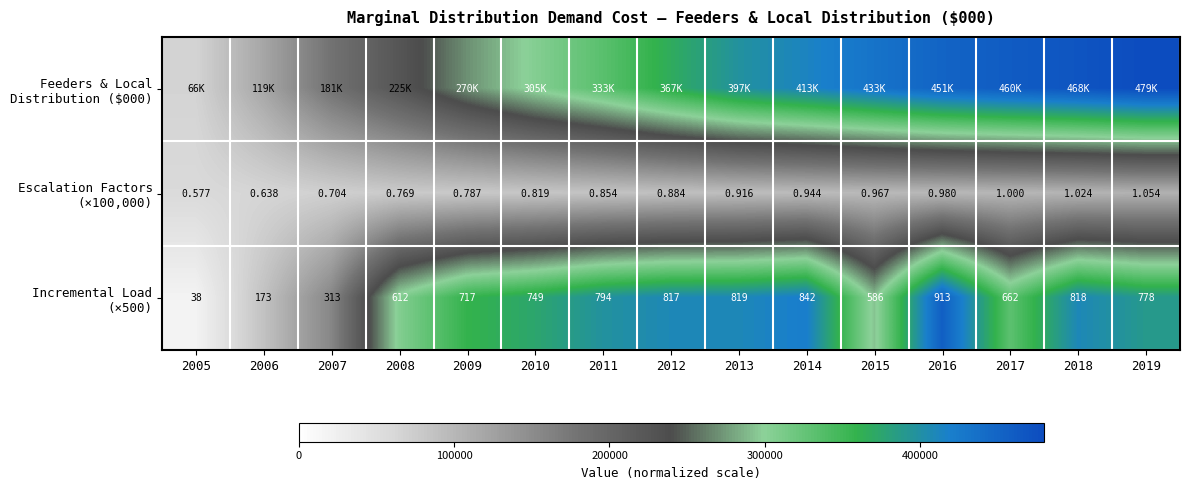

How many categories are shown in the chart?

15